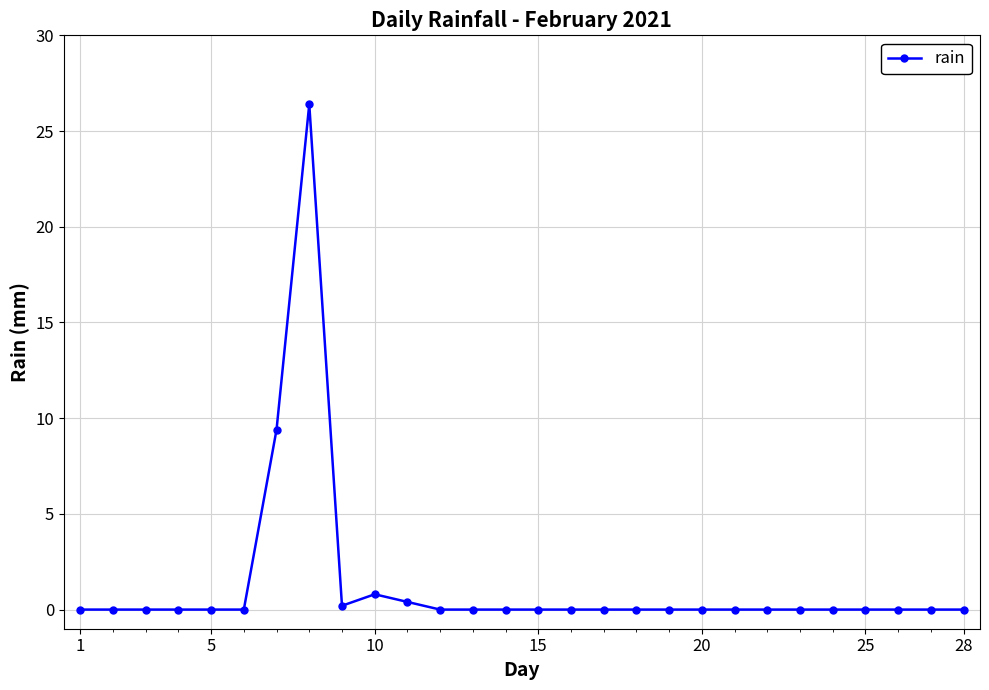

What is the greatest value displayed?

26.4